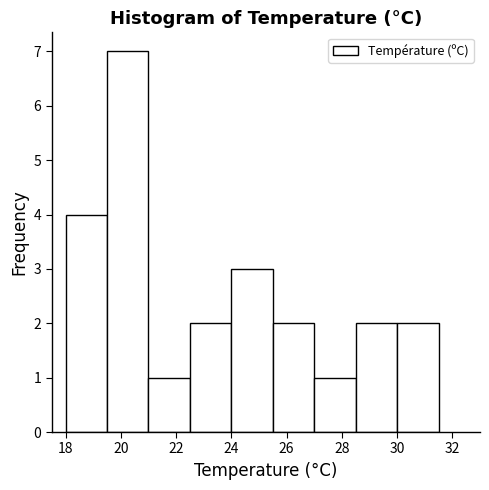

Reading left to right, list every bar in this chart as the range it spans on the x-axis followed by its height. Neither the bar edges nor the heights are printed on the chart, so give them approximately, as read against the axes.

18.0 to 19.5: 4
19.5 to 21.0: 7
21.0 to 22.5: 1
22.5 to 24.0: 2
24.0 to 25.5: 3
25.5 to 27.0: 2
27.0 to 28.5: 1
28.5 to 30.0: 2
30.0 to 31.5: 2